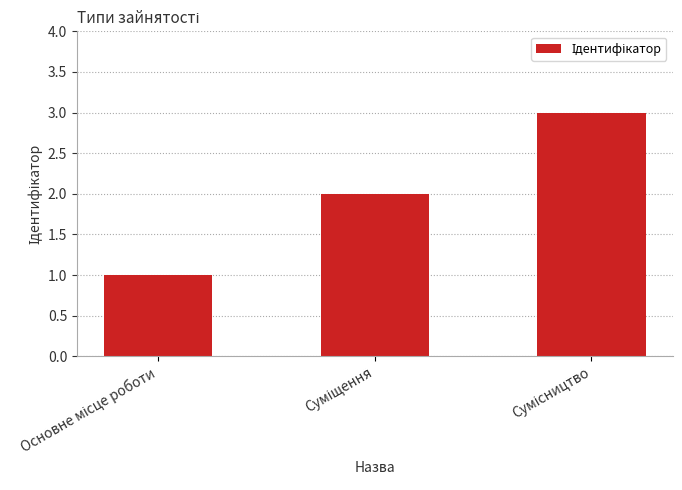

What is the greatest value displayed?

3